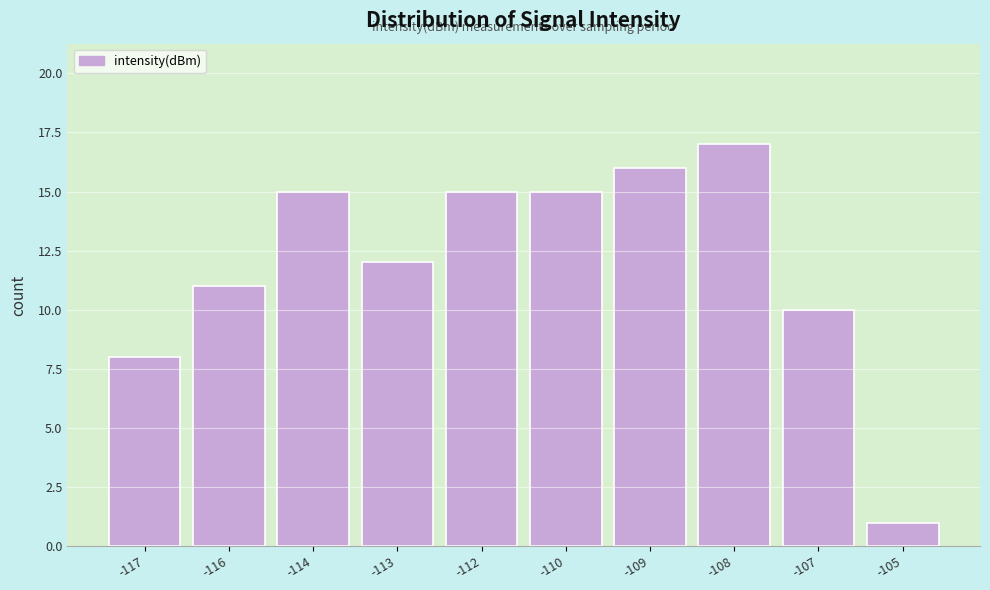

Reading left to right, what are all the values shown in this chart?

-117=8	-116=11	-114=15	-113=12	-112=15	-110=15	-109=16	-108=17	-107=10	-105=1